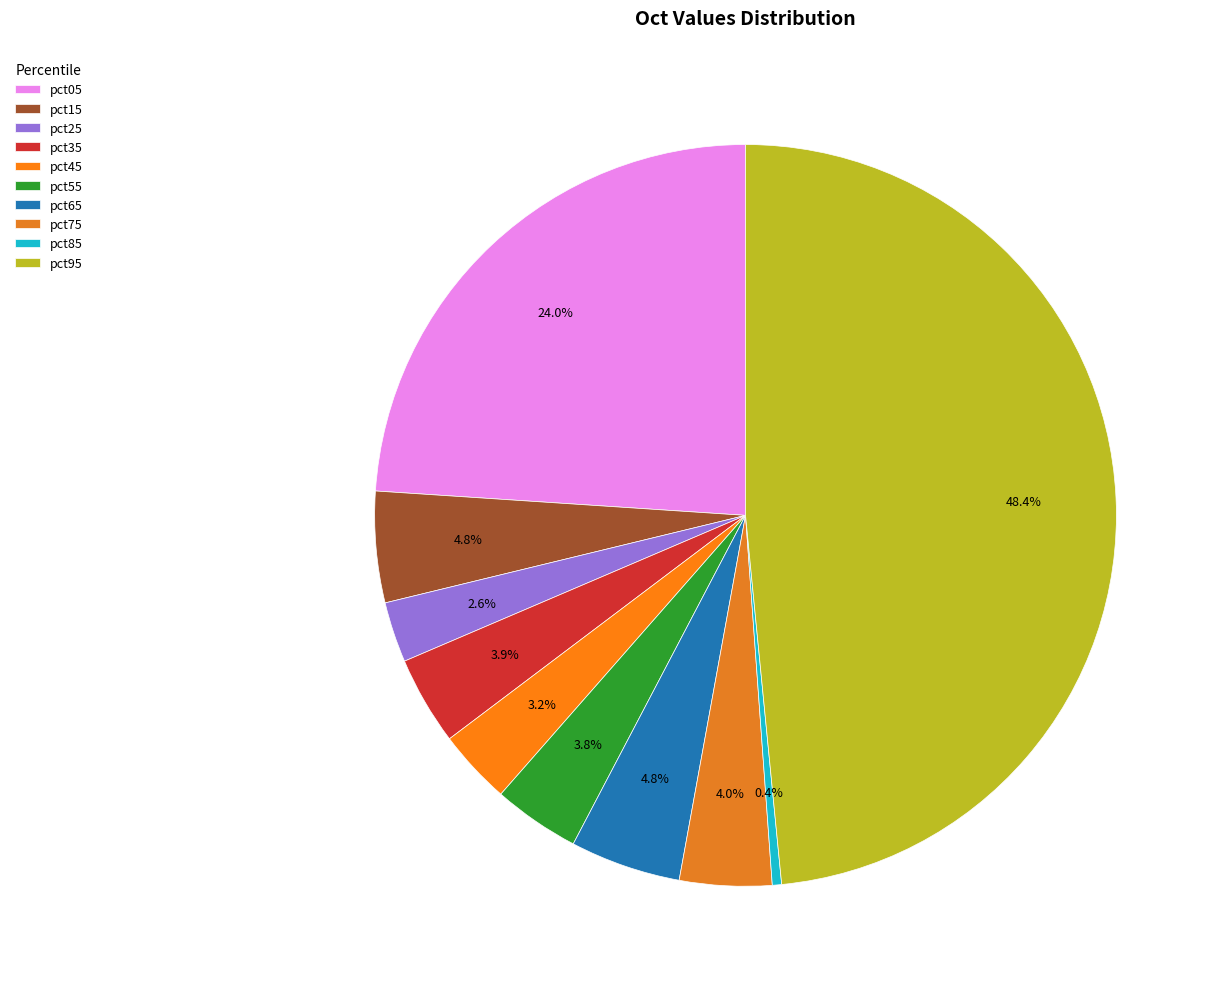

To the nearest percent, what portion does pct55 represent?

4%